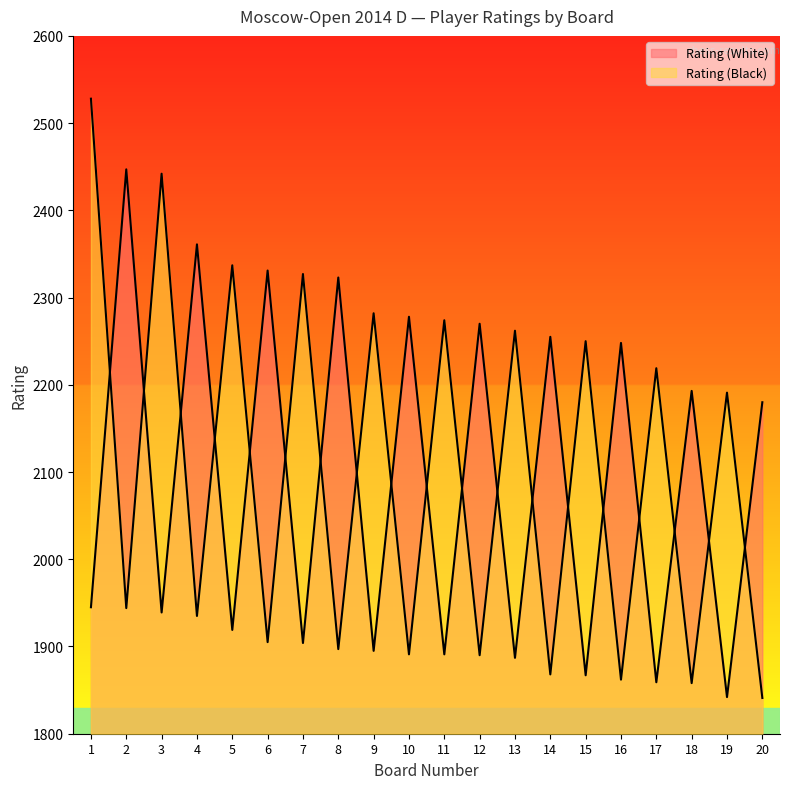

Is the value of Rating (White) at 3 greater than the value of Rating (Black) at 8?

Yes